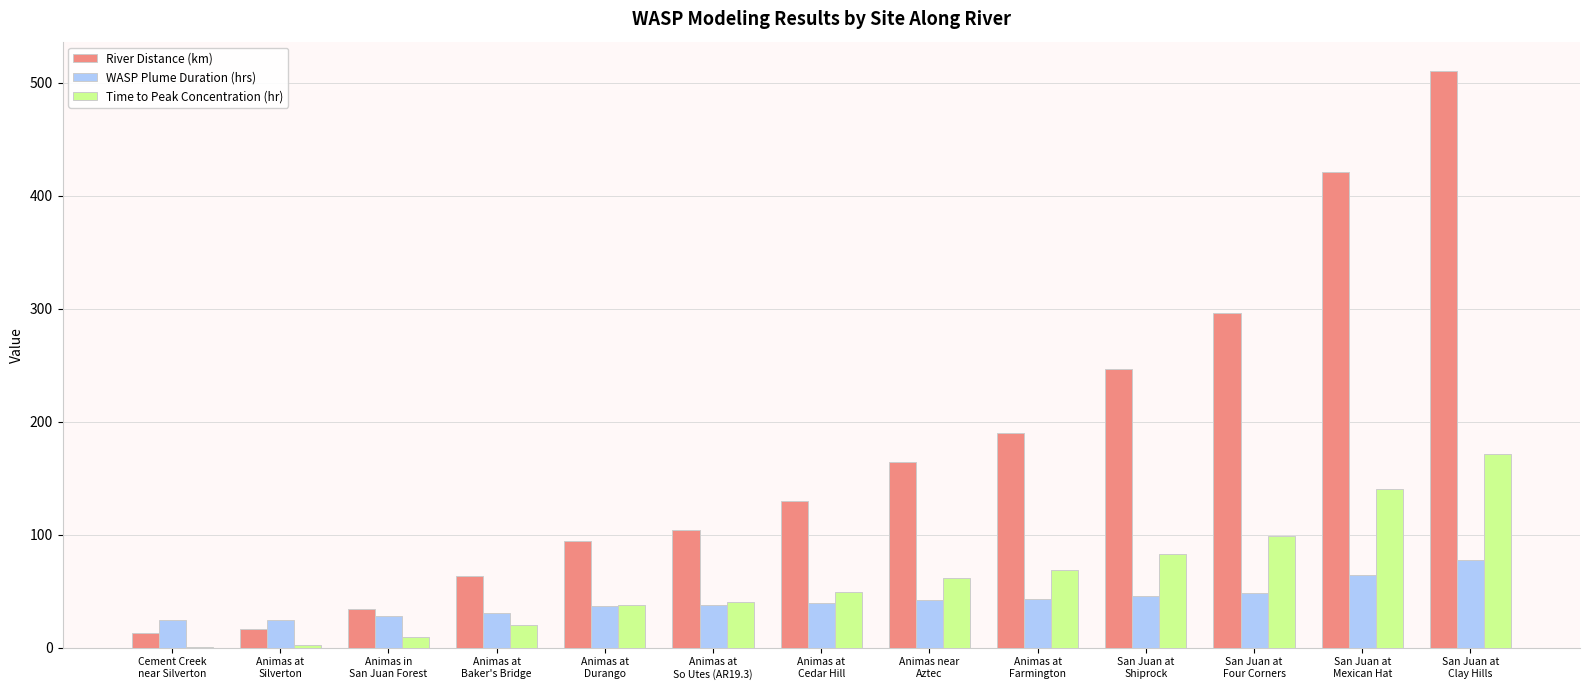

Which series has the largest range (max minus min)?

River Distance (km)